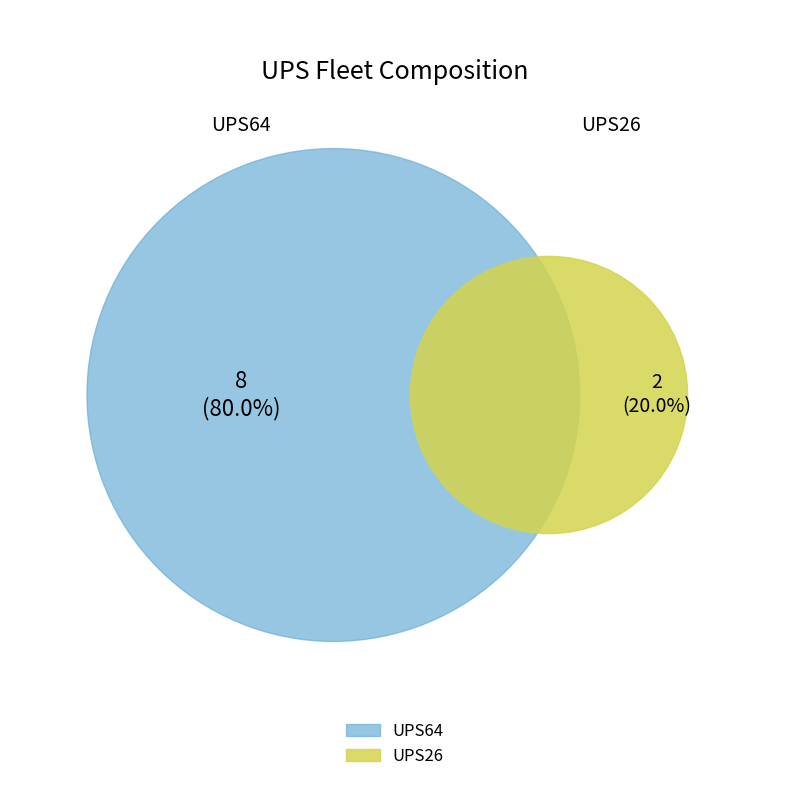

How many segments does this pie chart have?

2